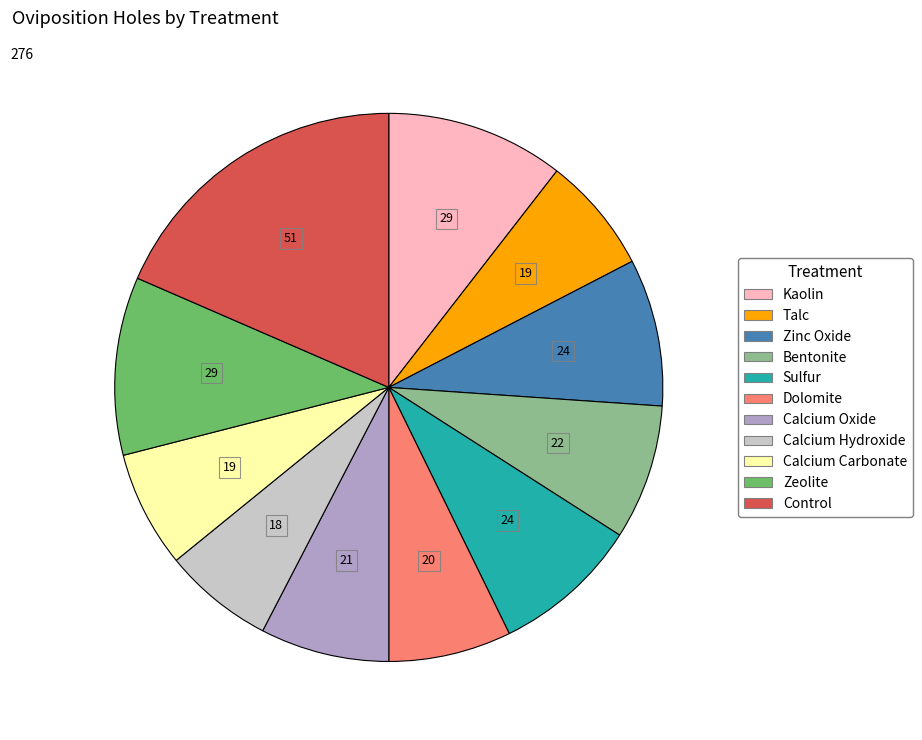

Is there a majority slice in this chart?

No